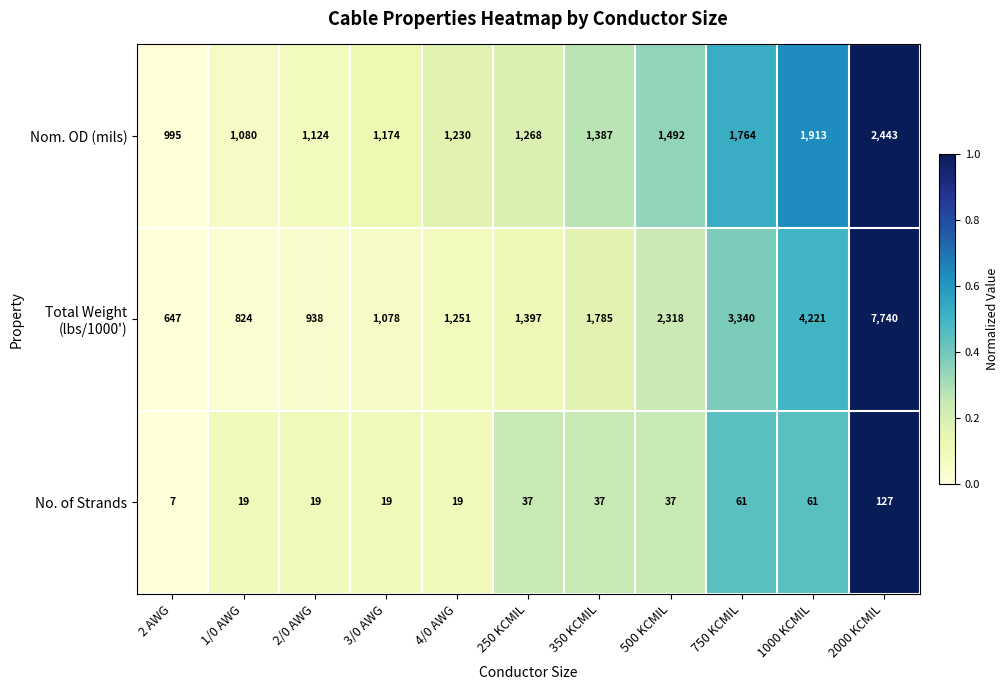

At how many categories does at least one series exceed 3059?

3